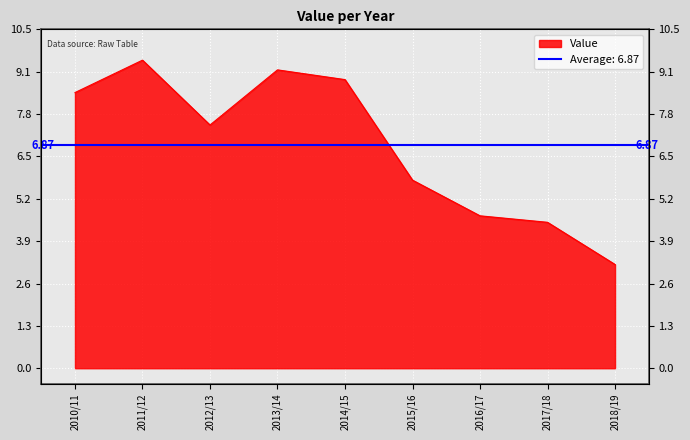

What is the value of the 3rd point from the left?

7.5